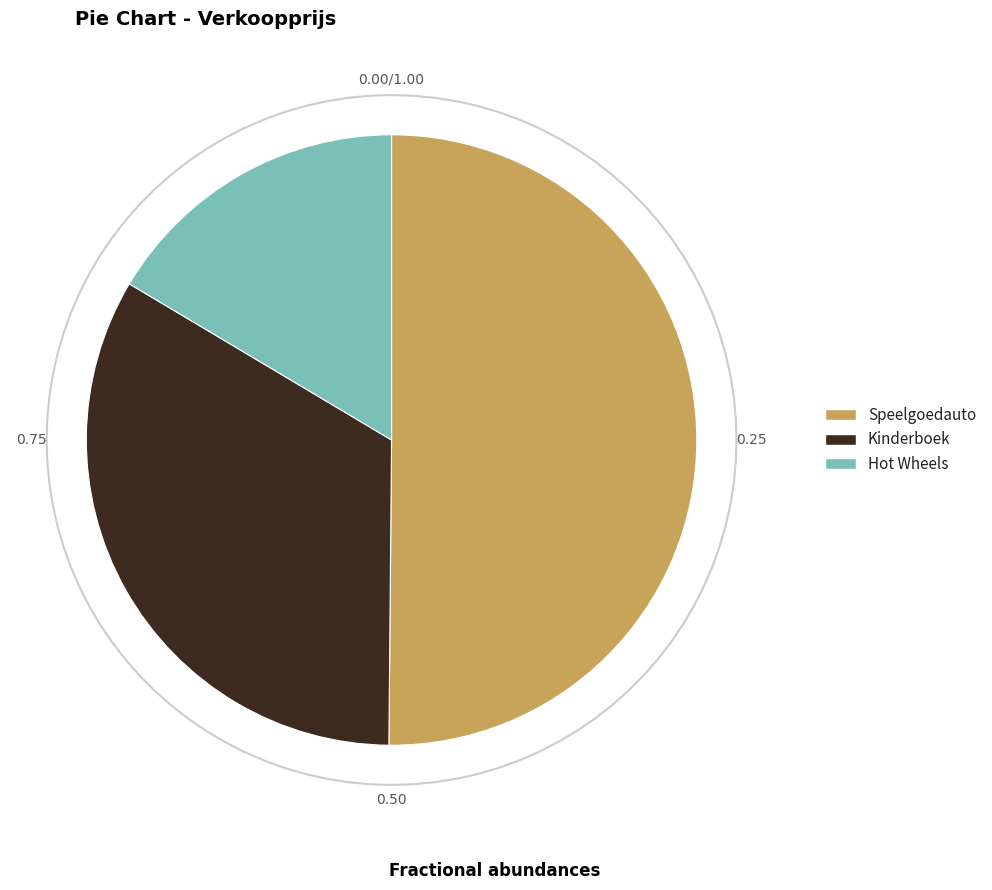

Which has a higher value, Kinderboek or Hot Wheels?

Kinderboek